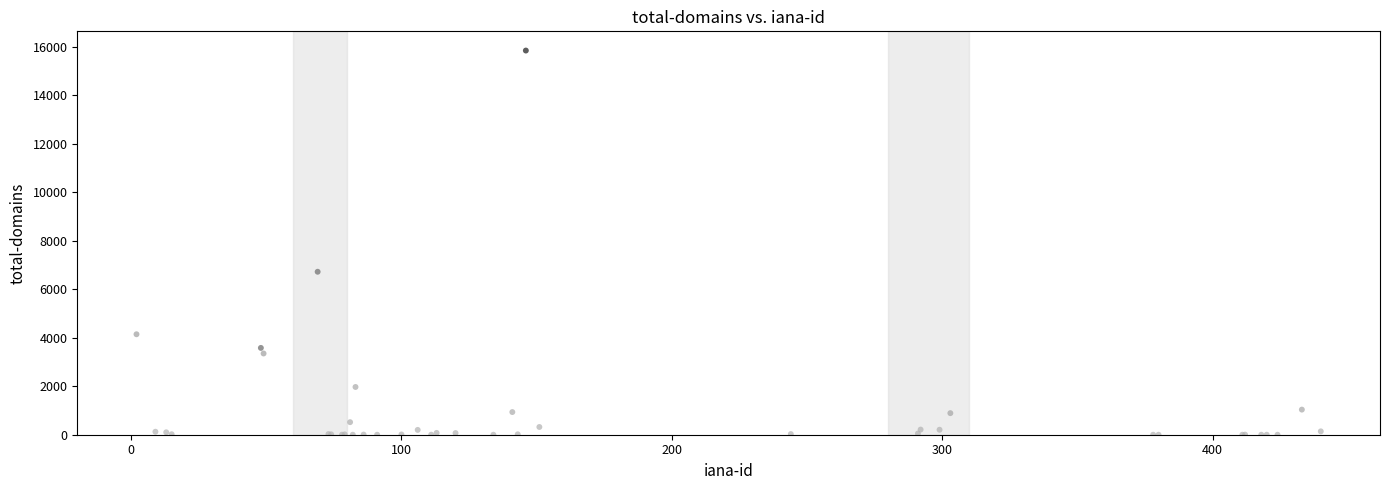

What Y value in the scatter plot is closest to 7925?

6724